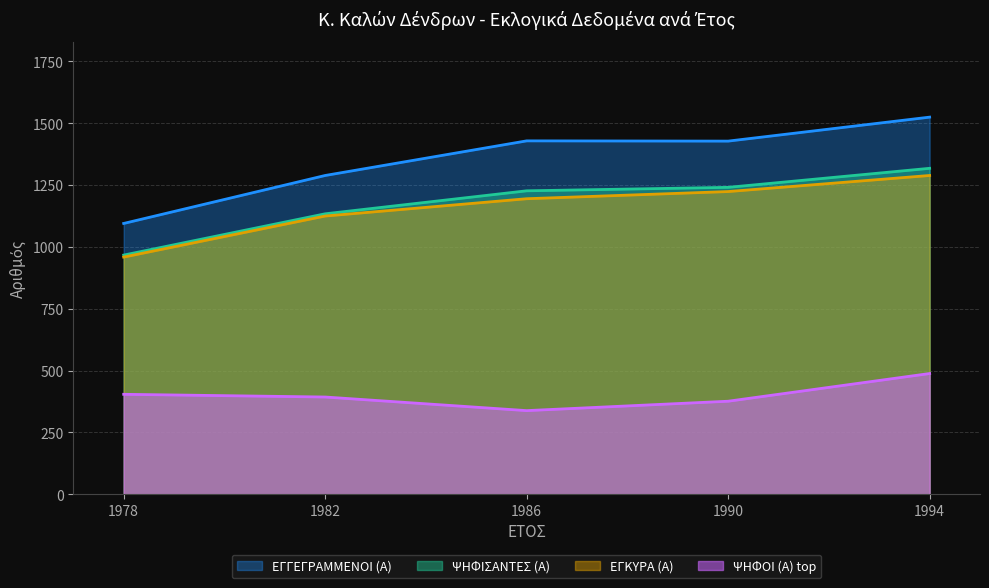

Between 1982 and 1994, which series saw the biggest shift?

ΕΓΓΕΓΡΑΜΜΕΝΟΙ (Α)